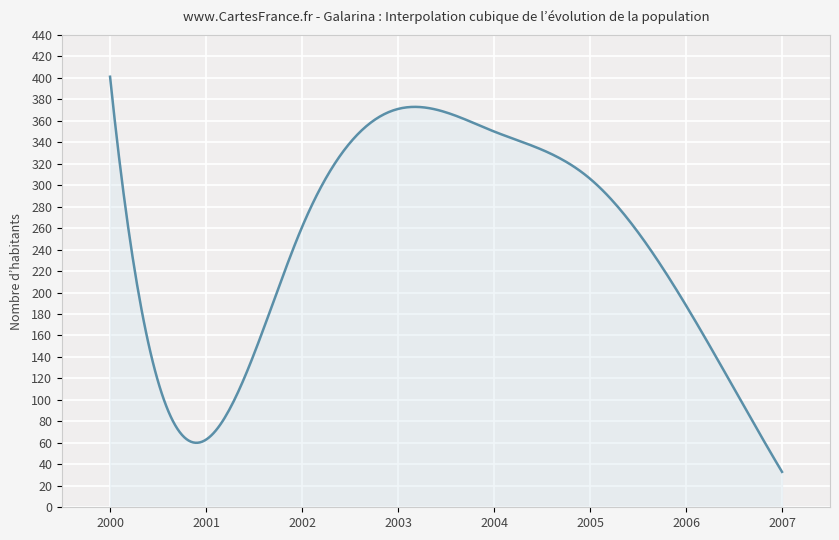

What is the maximum value shown in the chart?

401.0